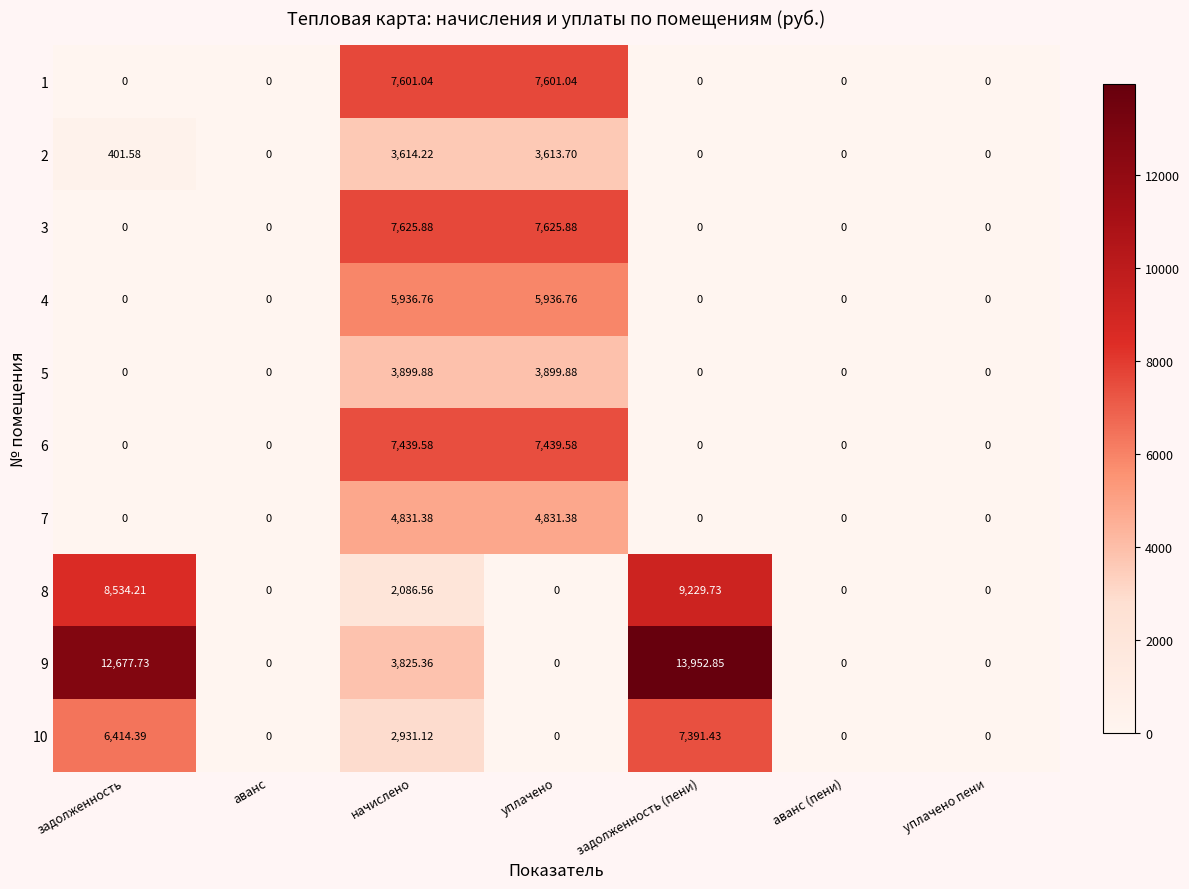

At which category is the sum across all series the highest?

начислено